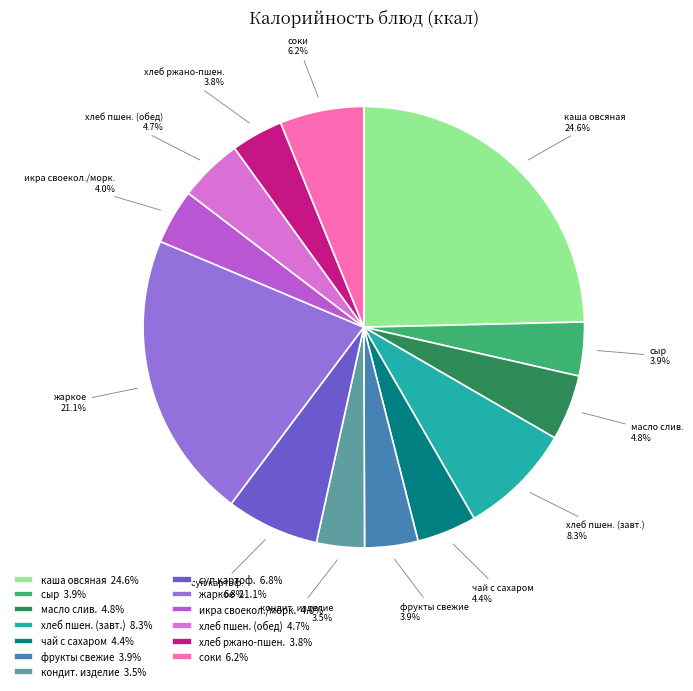

To the nearest percent, what is the average slice percentage?

8%